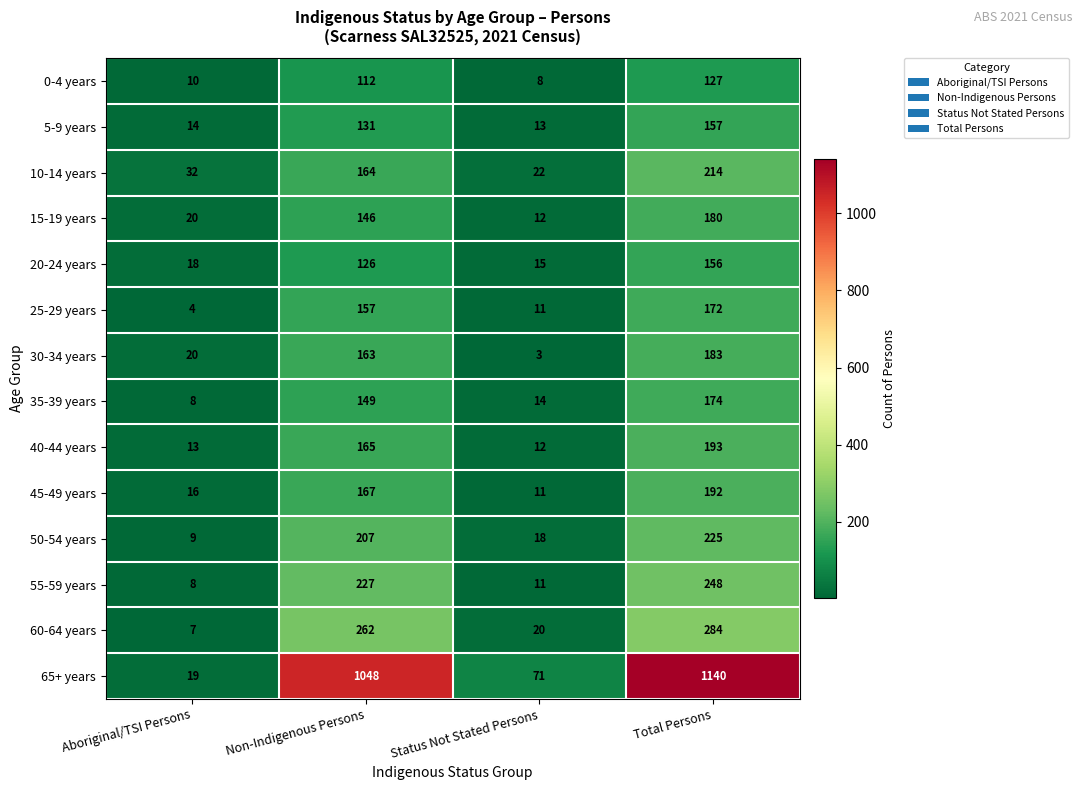

True or false: 45-49 years has a value of 250 at Total Persons.

False